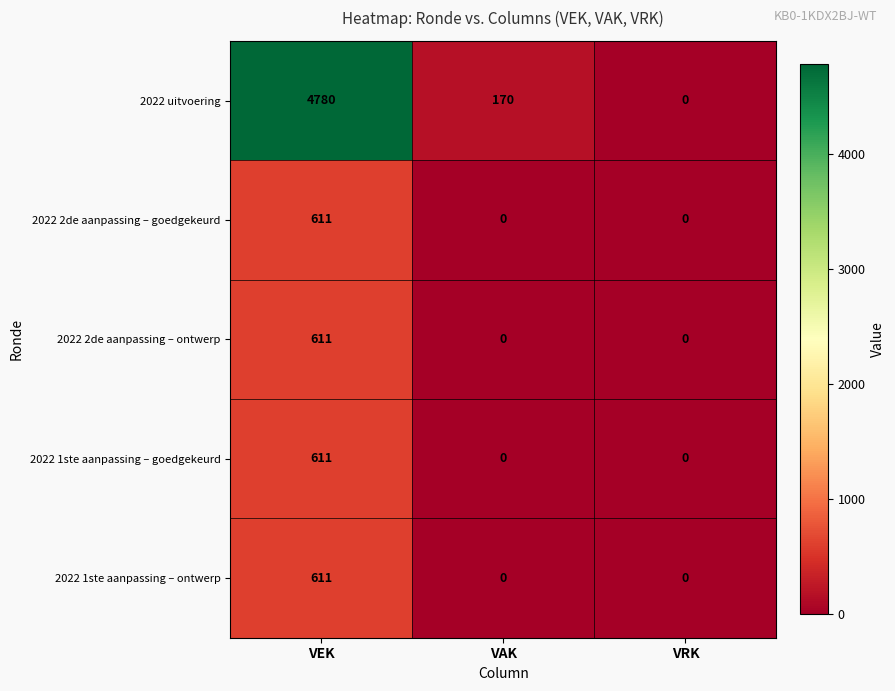

What is the average value of the 2022 1ste aanpassing – ontwerp series?

204